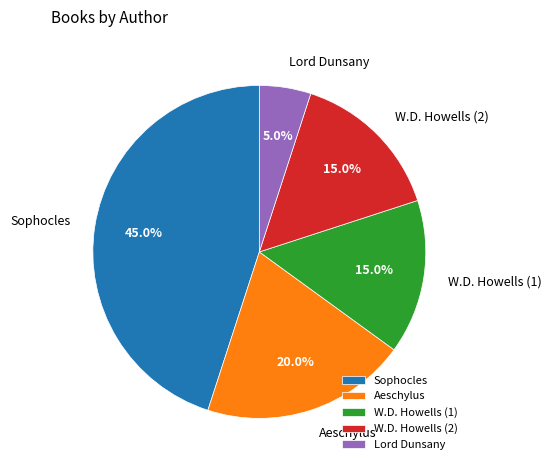

Which slice is the smallest?

Lord Dunsany